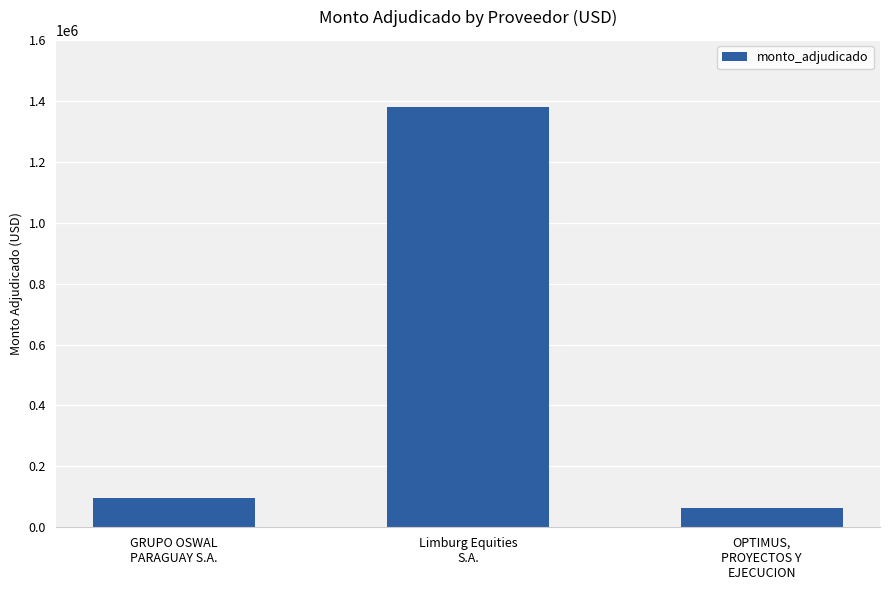

Rank the categories by value from lowest to highest.

OPTIMUS,
PROYECTOS Y
EJECUCION, GRUPO OSWAL
PARAGUAY S.A., Limburg Equities
S.A.